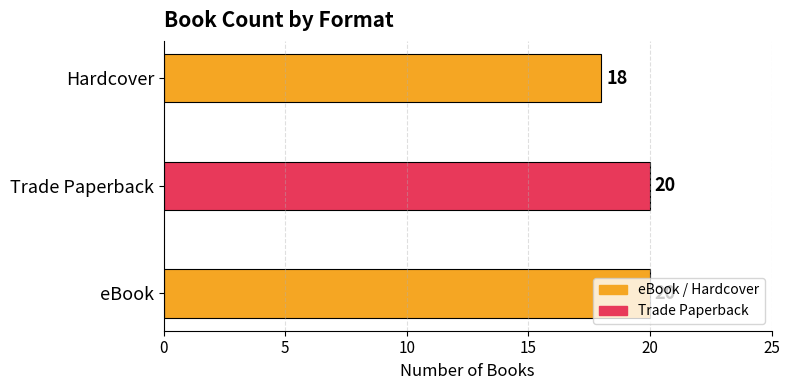

Does the chart contain stacked bars?

No